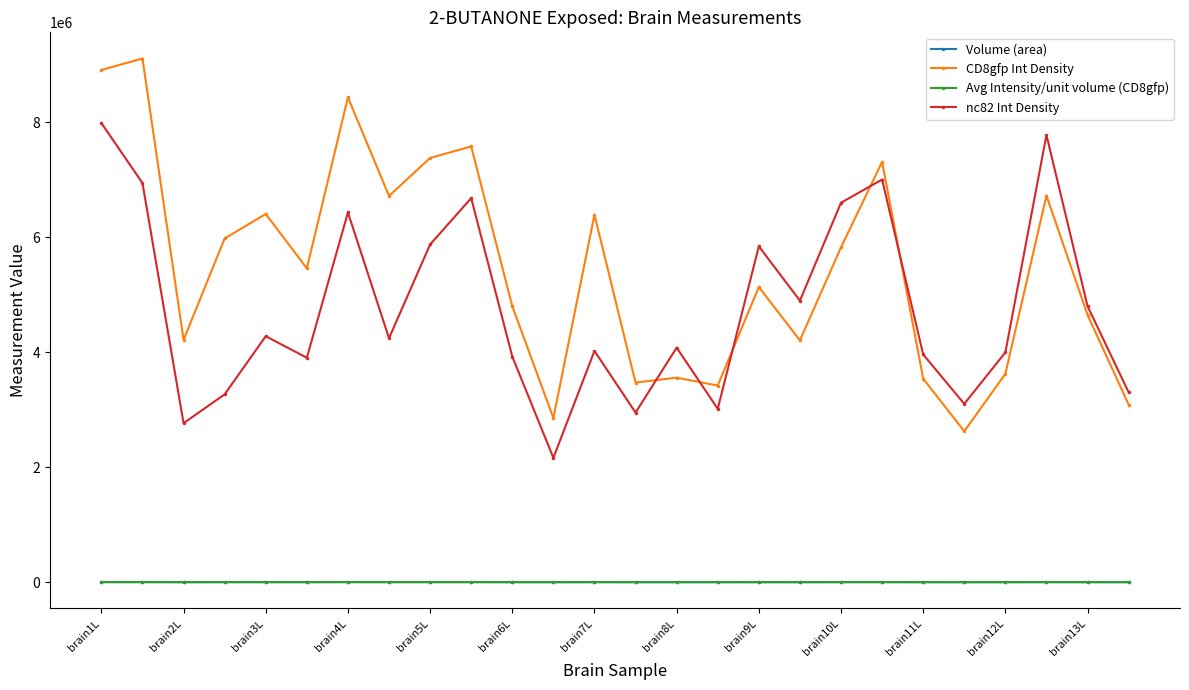

What are all the series names shown in the legend?

Volume (area), CD8gfp Int Density, Avg Intensity/unit volume (CD8gfp), nc82 Int Density